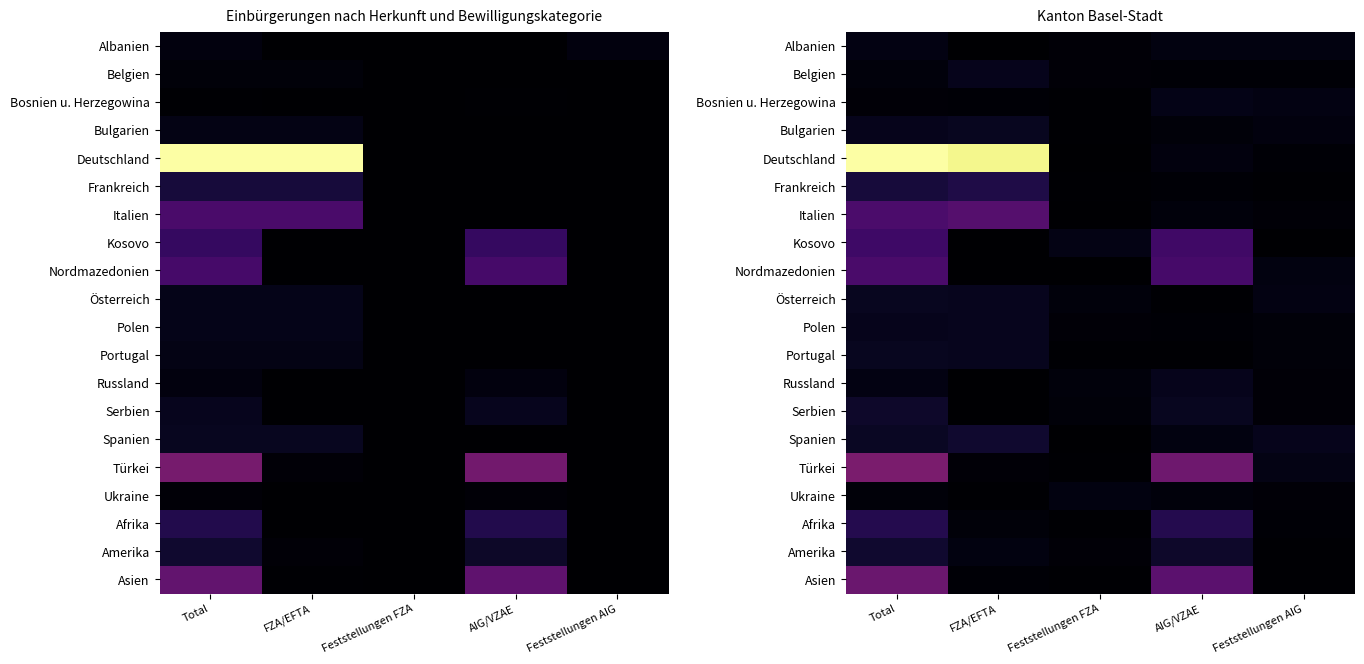

Which series has the largest total across all categories?

Deutschland